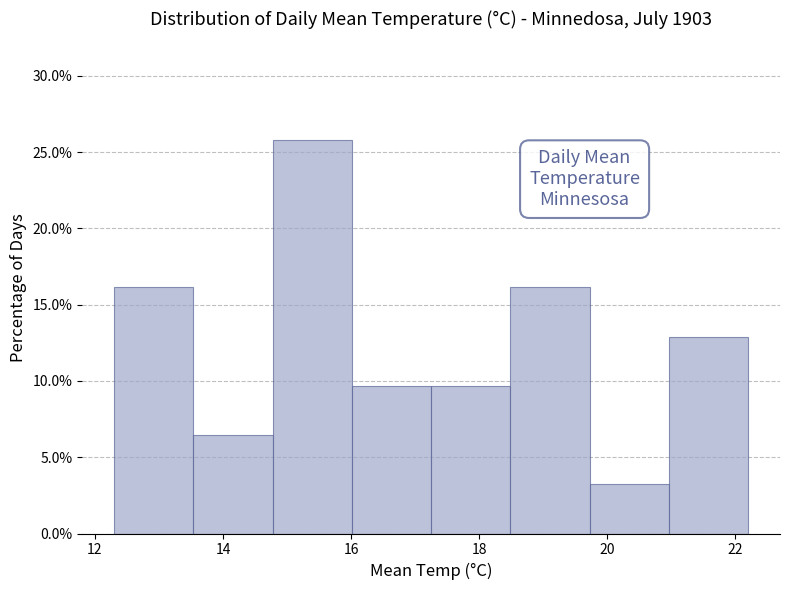

How tall is the bar that spans 14.8 to 16.0 on the x-axis? Neither the bar edges nor the heights are printed on the chart, so give them approximately, as read against the axes.

26.0